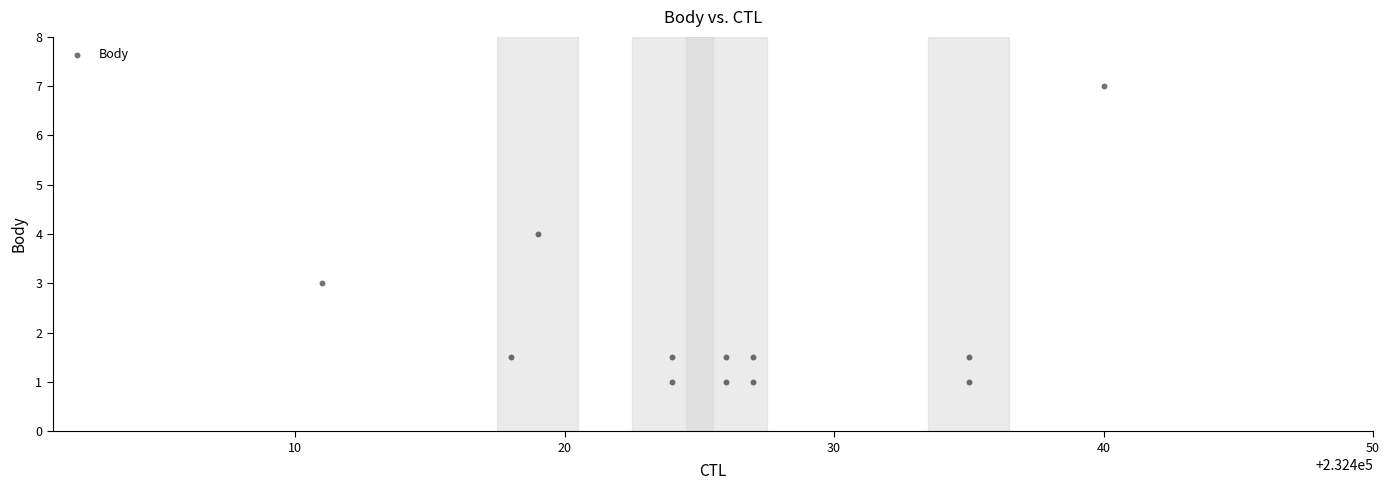

What is the average X value?

232426.0